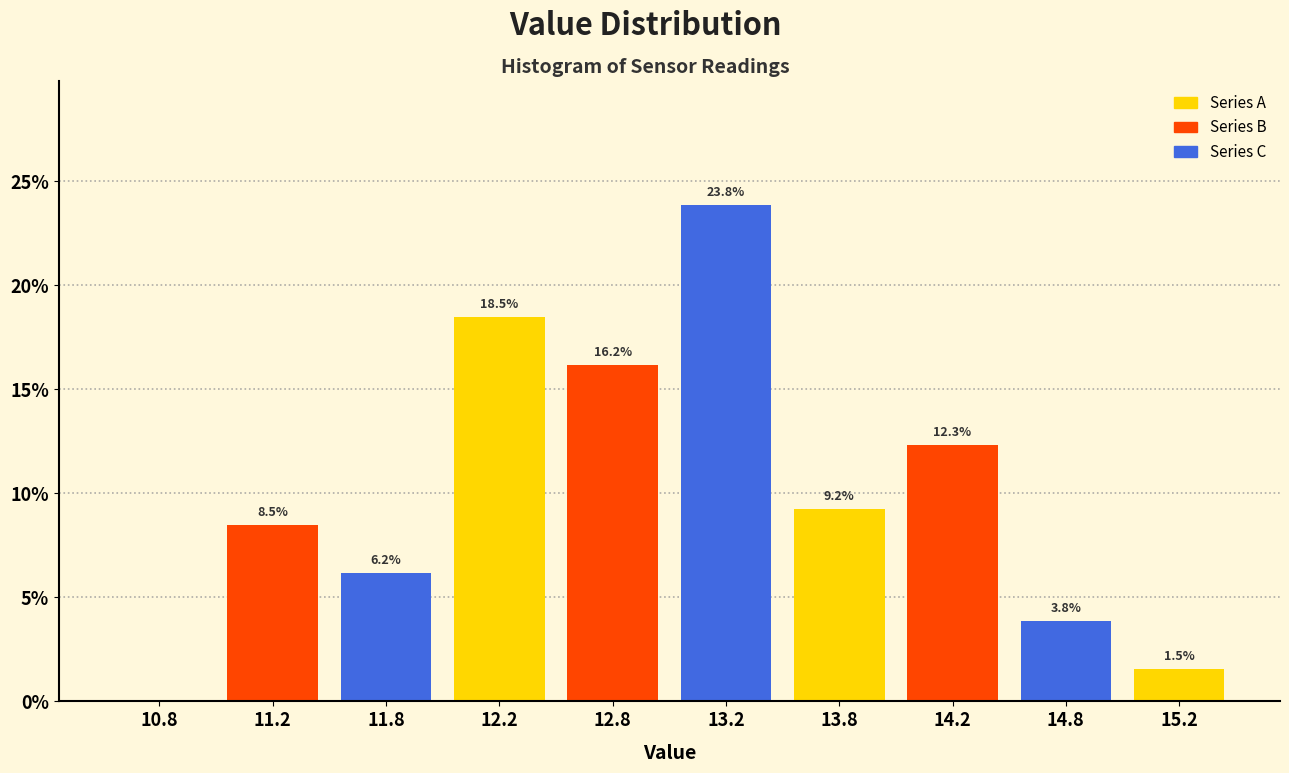

Over which range of the x-axis is the bar tallest?

13.0 to 13.5